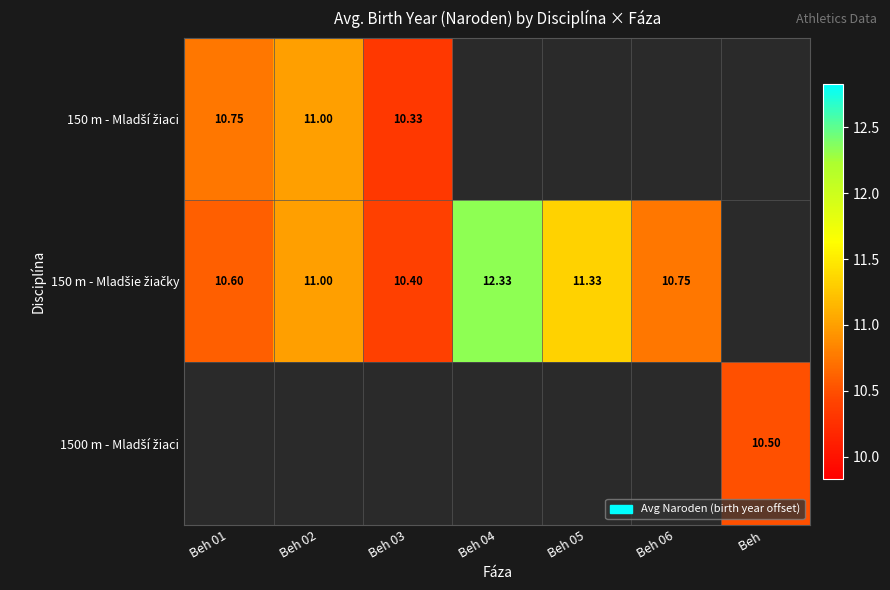

Which category has the highest value across all series?

Beh 04